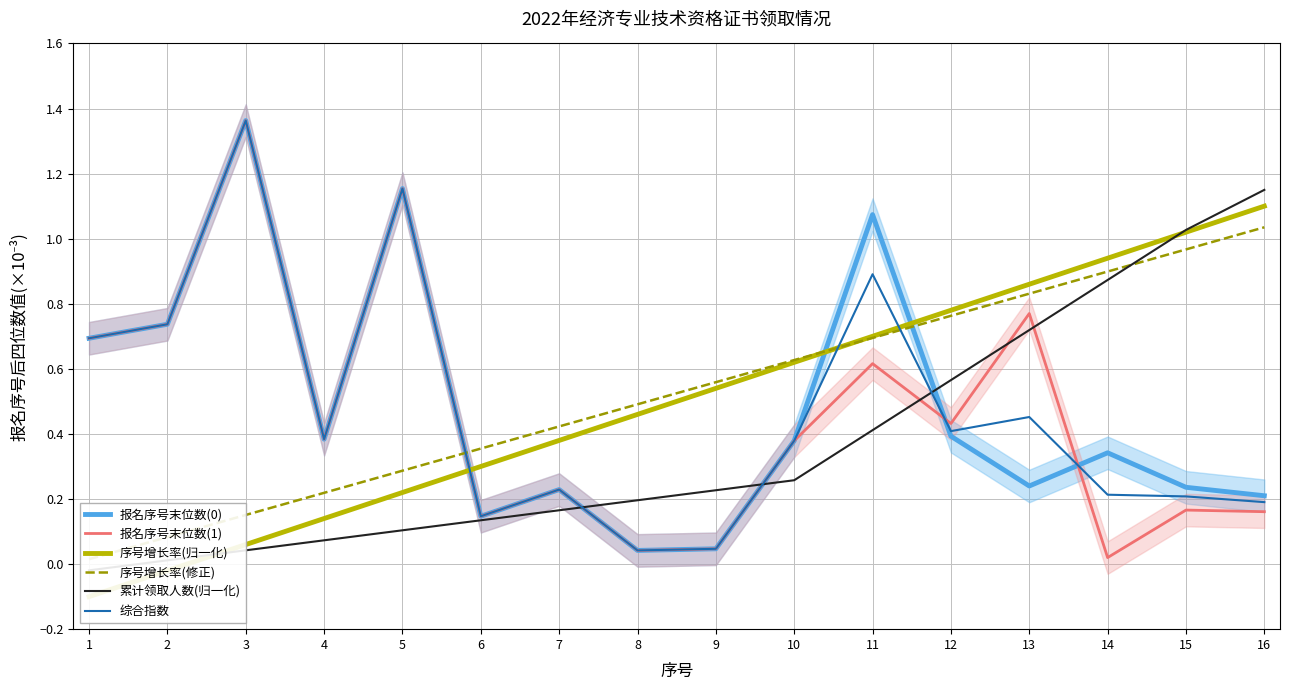

True or false: 综合指数 has more than 2 interior local peaks.

True